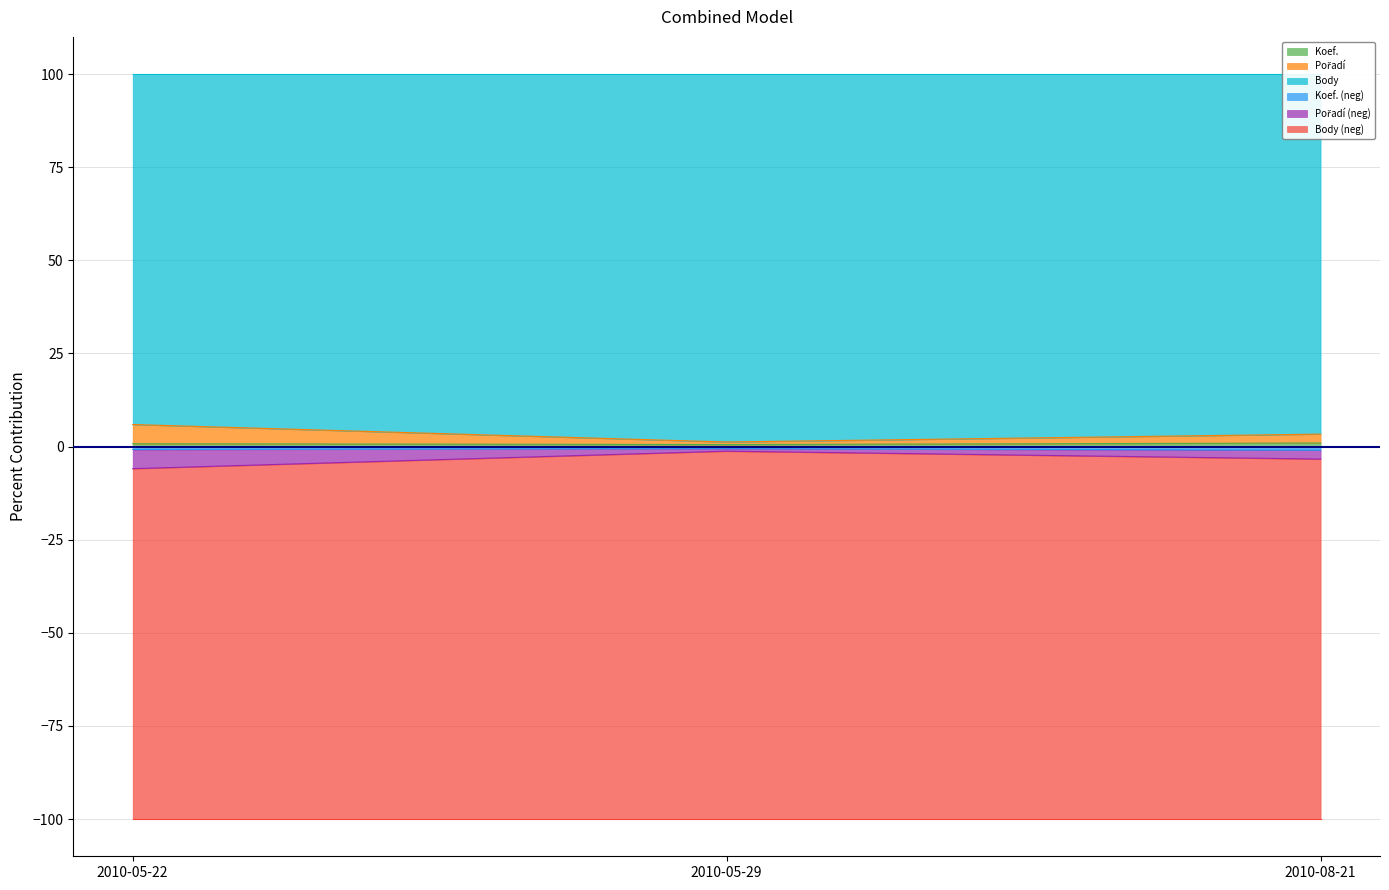

What is the label of the 2nd point from the right?

2010-05-29